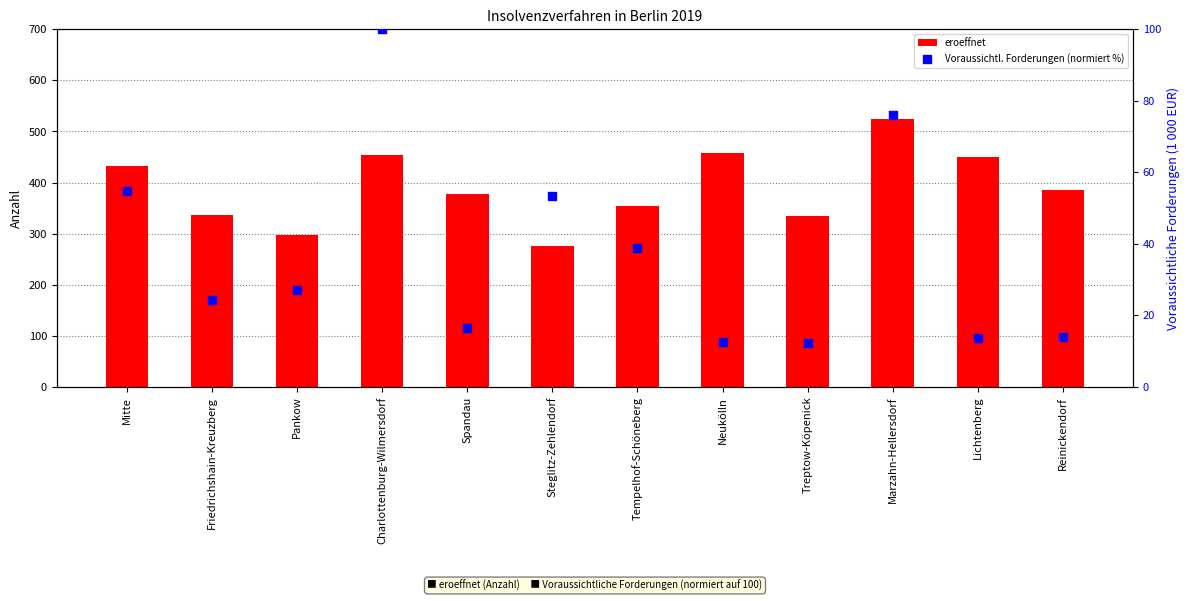

What are all the series names shown in the legend?

eroeffnet, Voraussichtl. Forderungen (normiert %)